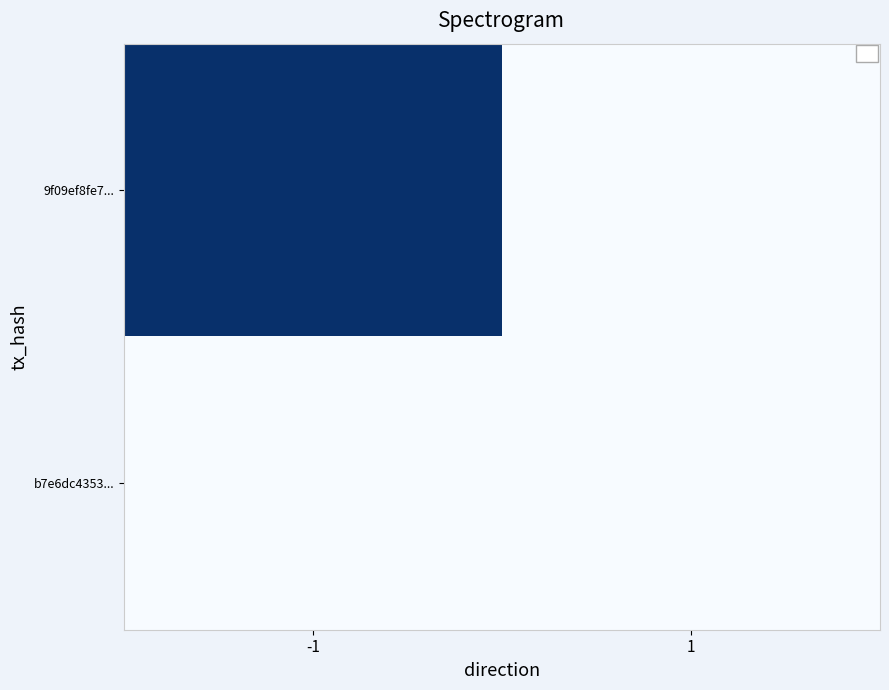

Reading right to left, transcribe all the data shown in this chart.

9f09ef8fe7...: 1=0.0	-1=1.0
b7e6dc4353...: 1=0.0	-1=0.0